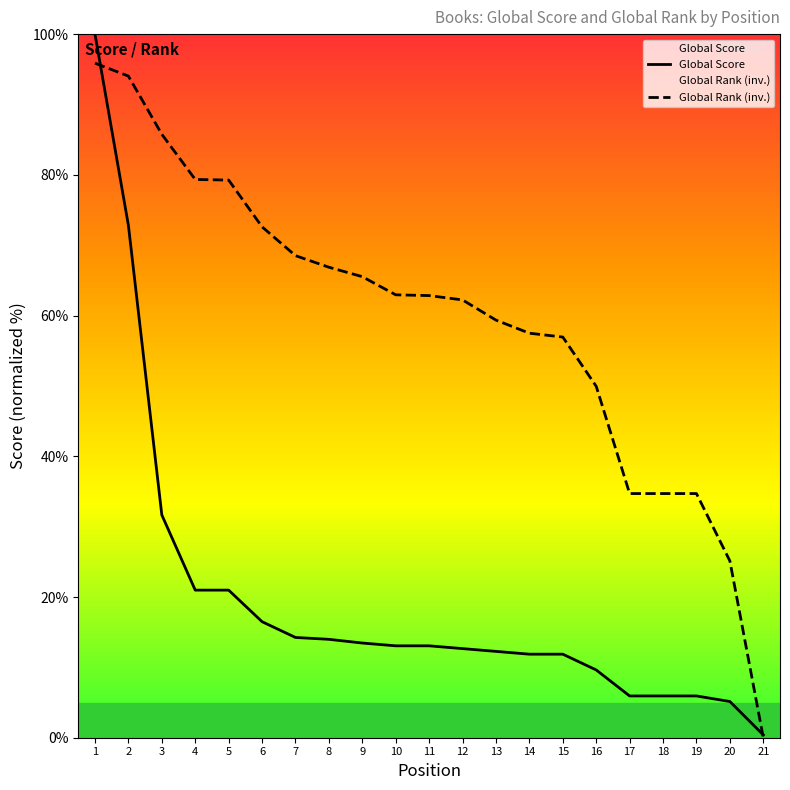

Rank the series by their maximum value, from lowest to highest.

Global Rank (inv.), Global Score